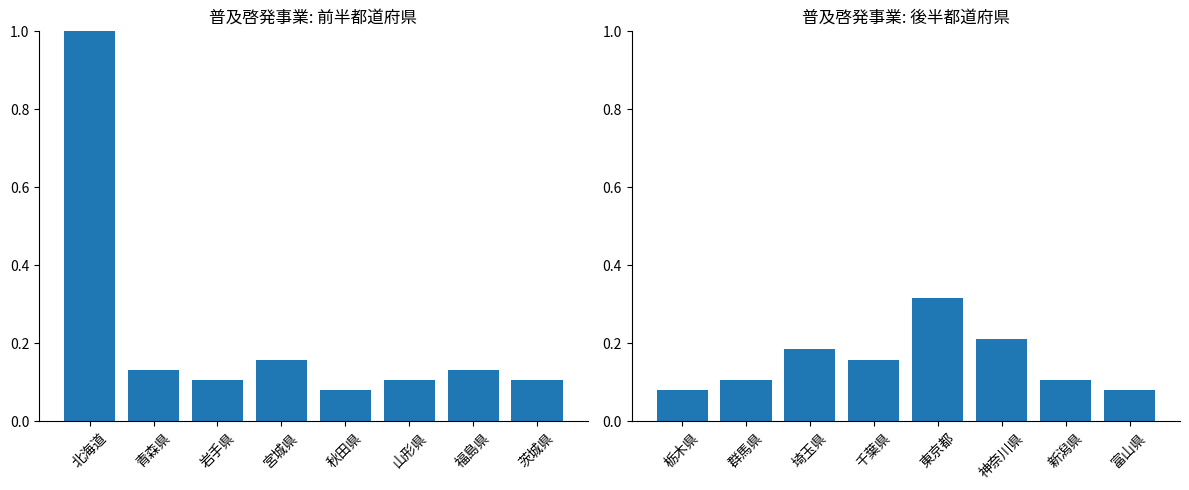

Rank the series by their average value, from highest to lowest.

都道府県別件数（前半）, 都道府県別件数（後半）